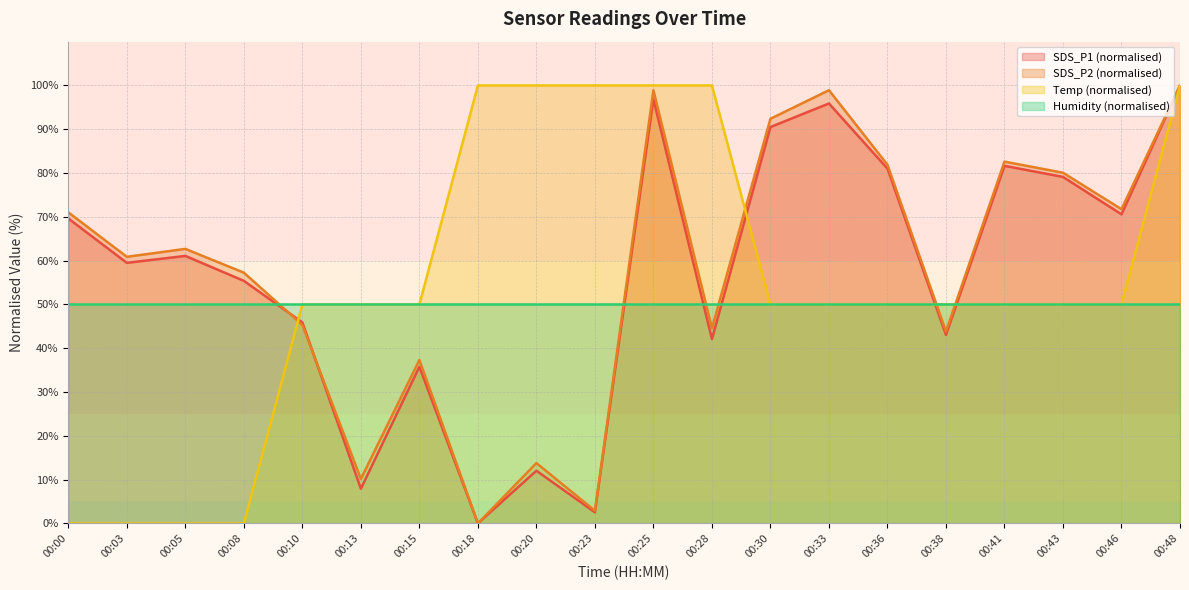

How many positive values does the SDS_P2 series have?

19